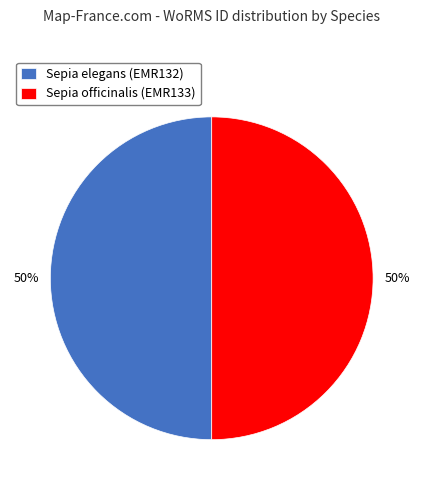

Approximately how many times larger is the value at Sepia officinalis (EMR133) compared to Sepia elegans (EMR132)?

1.0